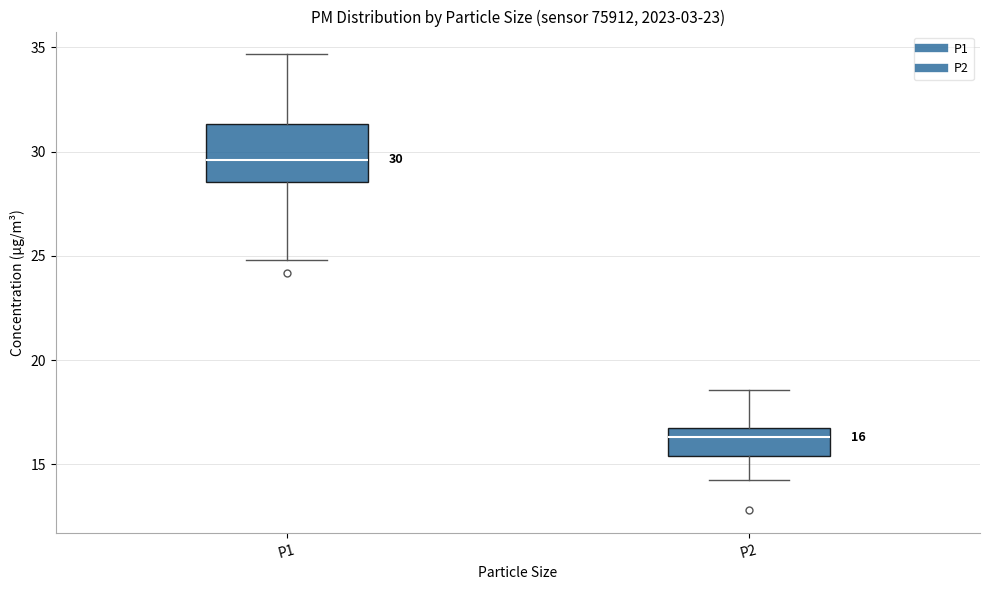

Comparing the boxes themselves (not the whiskers), which one is the tallest?

P1